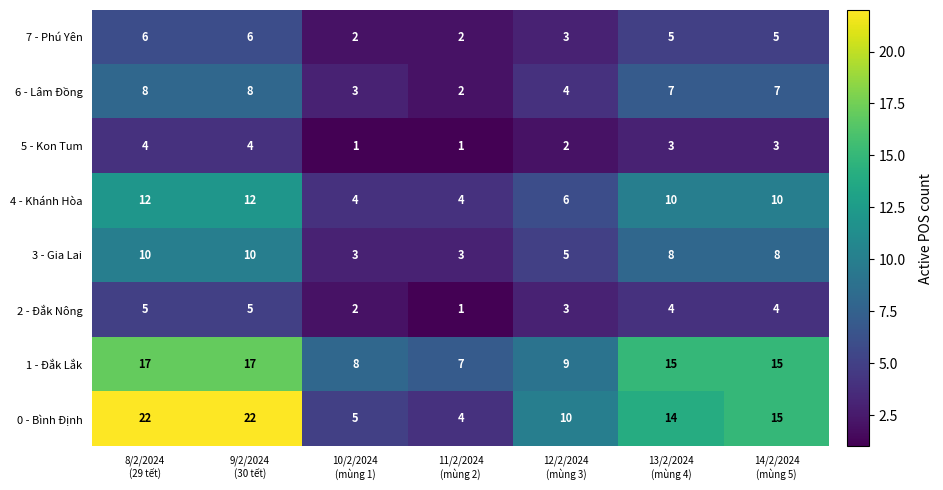

Count the 1 - Đắk Lắk values in the range 8 to 17.

6